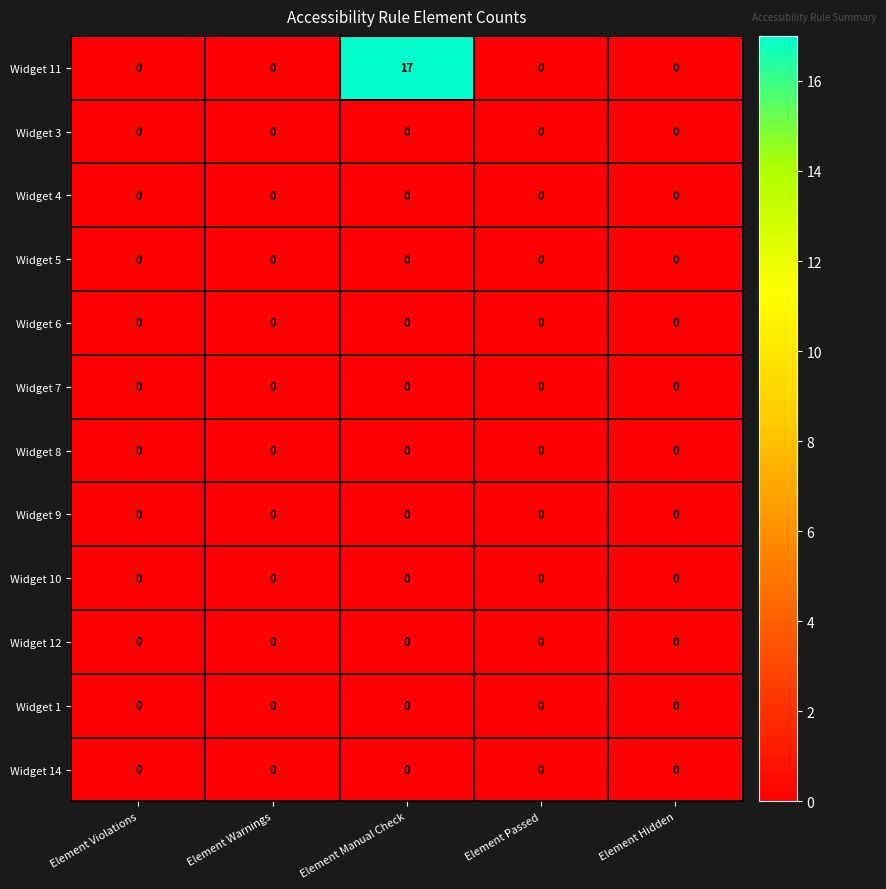

At which category is the sum across all series the highest?

Element Manual Check